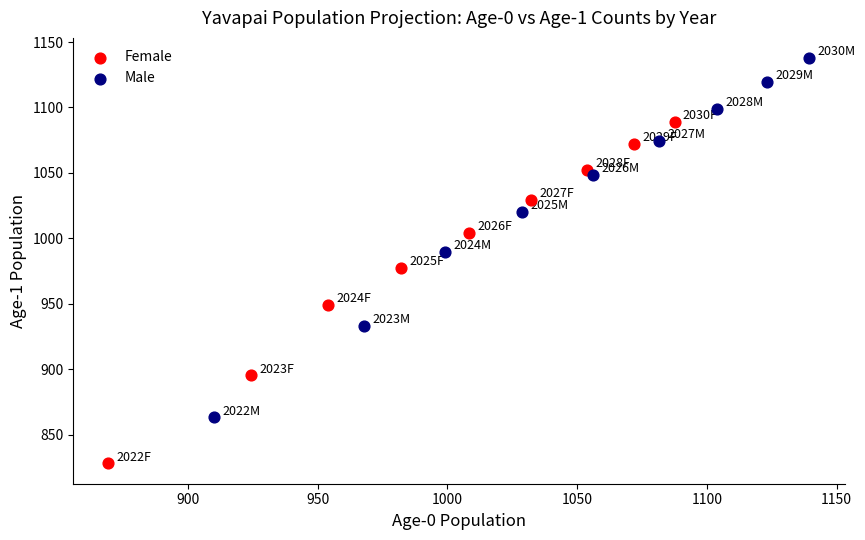

Which series reaches the minimum Y coordinate?

Female